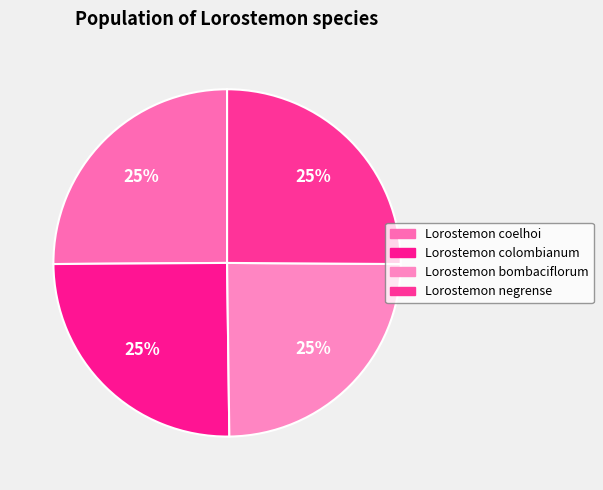

How many segments does this pie chart have?

4